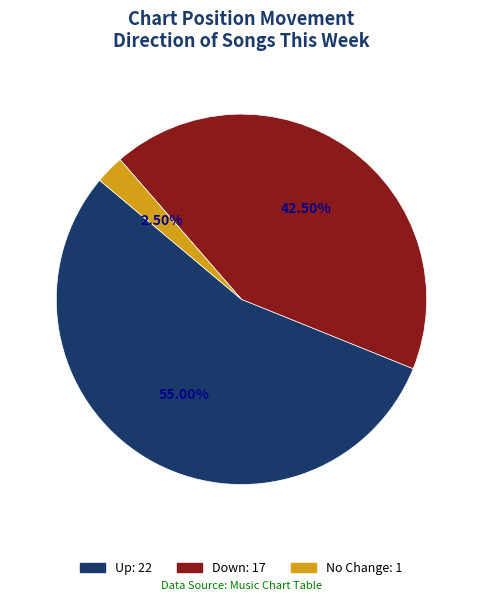

Does any single category account for the majority?

Yes